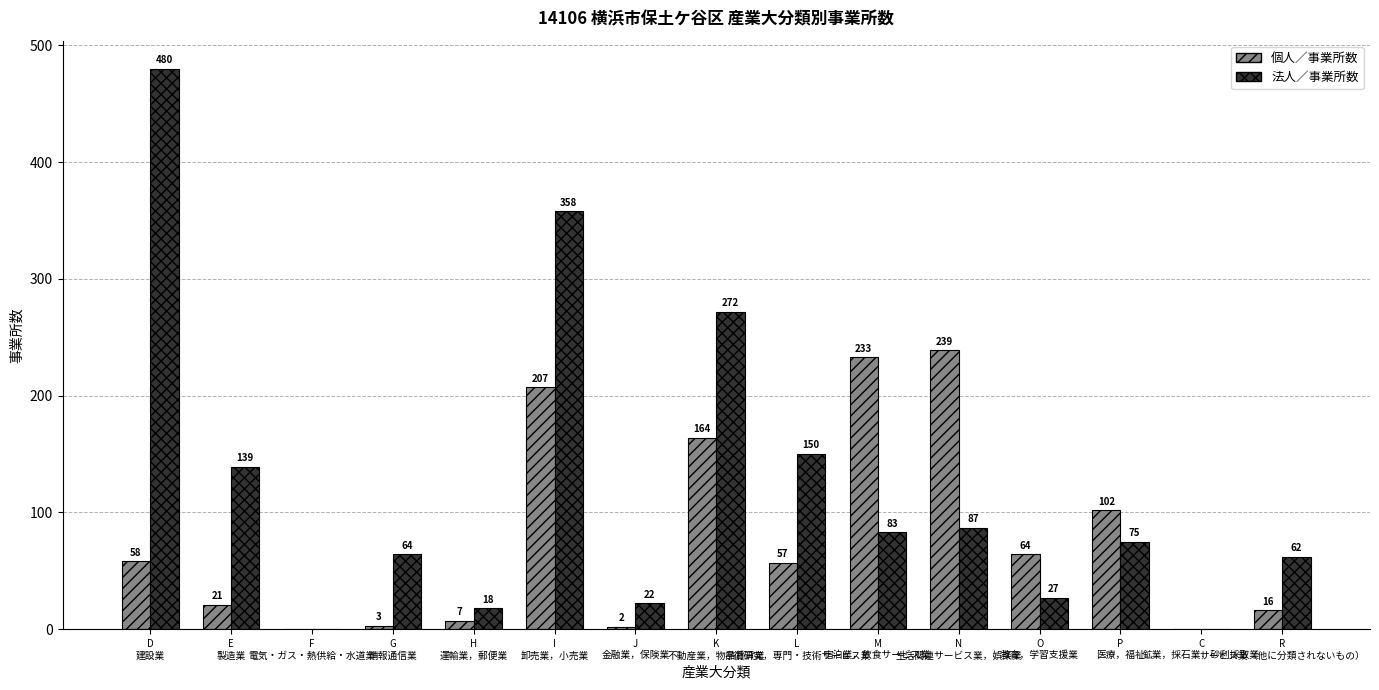

Which series has the largest total across all categories?

法人／事業所数